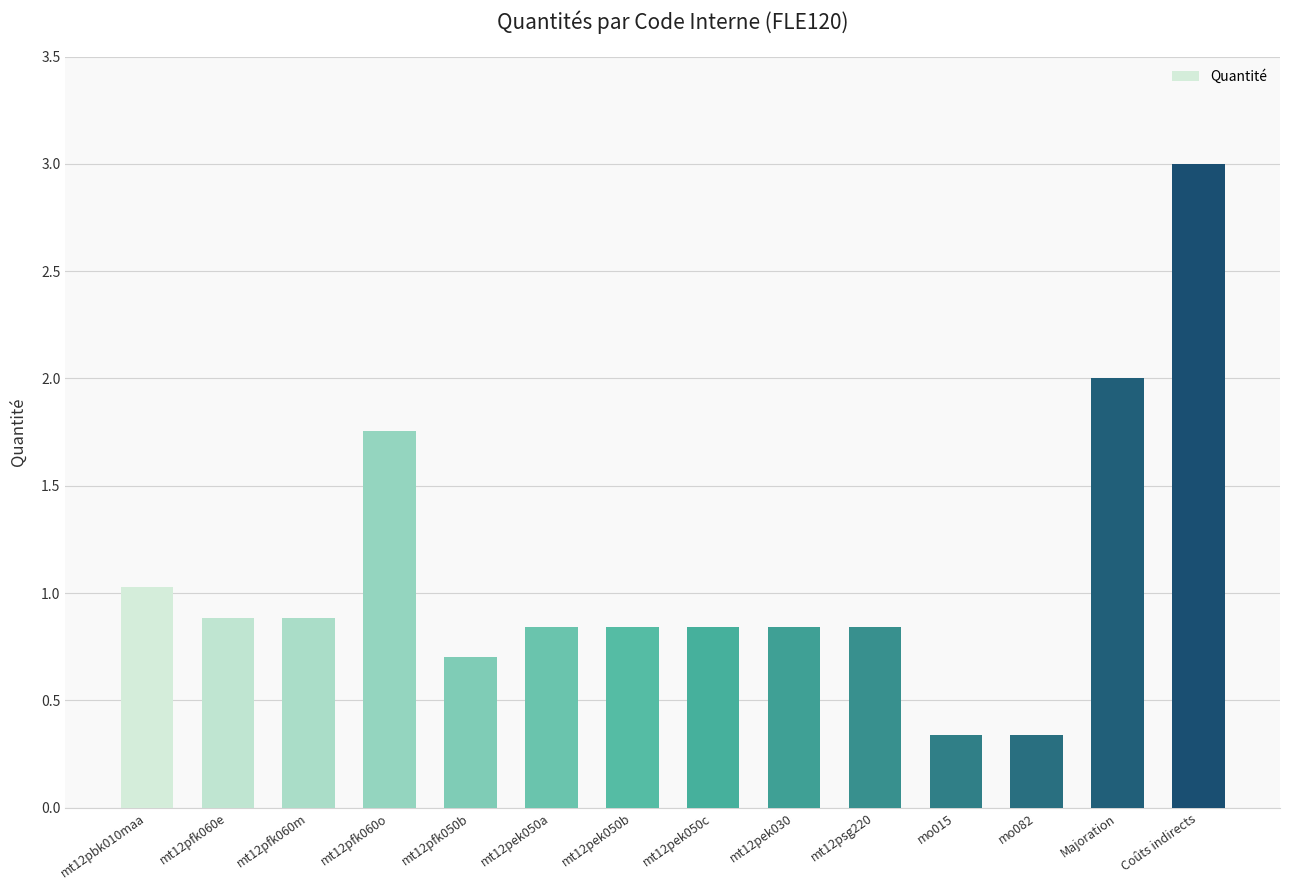

Read the value at Coûts indirects.

3.0